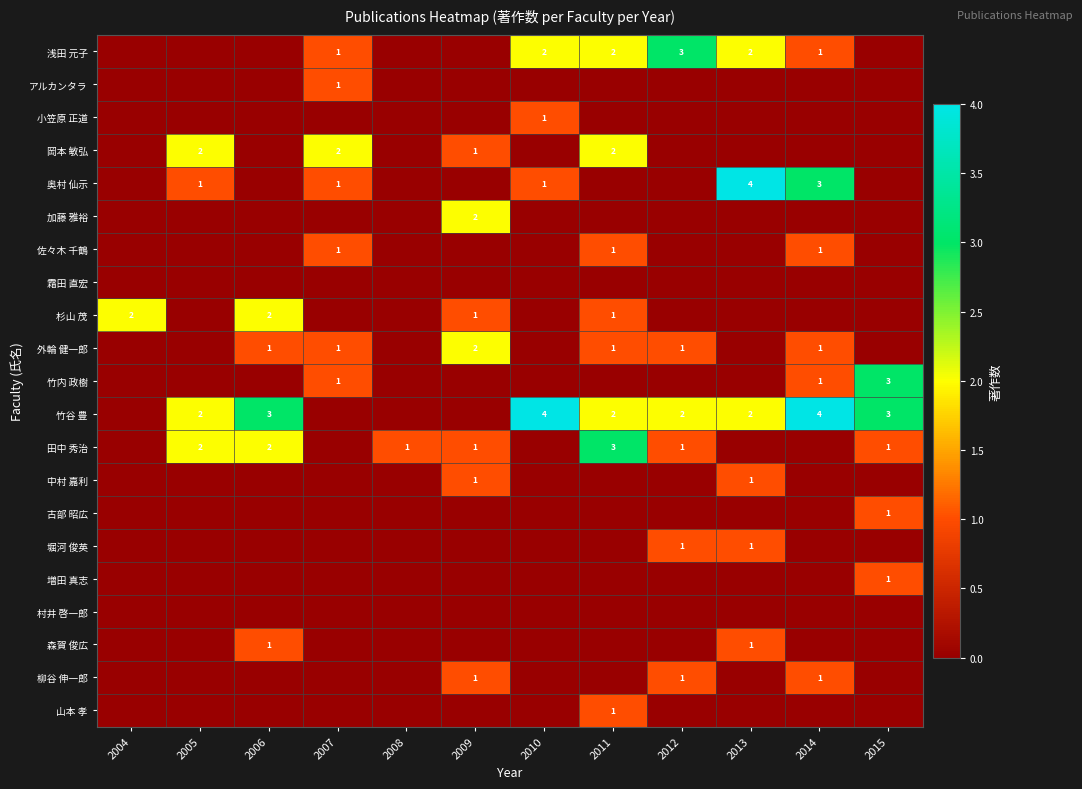

Is it true that 竹内 政樹 equals 1 at 2015?

False